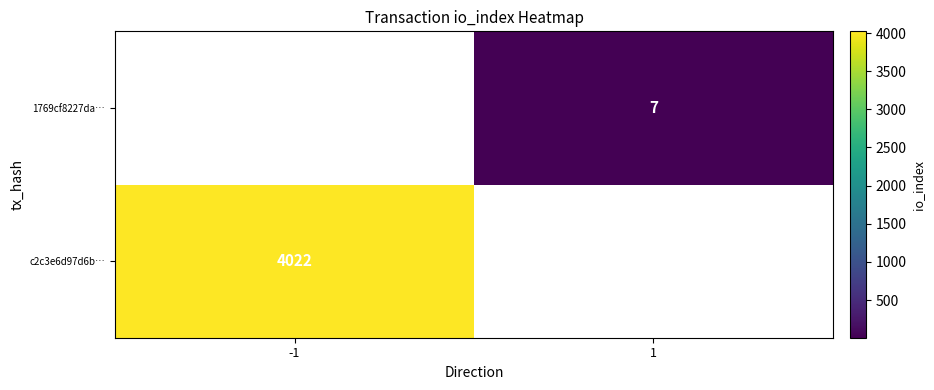

Is it true that 1769cf8227da… equals 7 at 1?

True